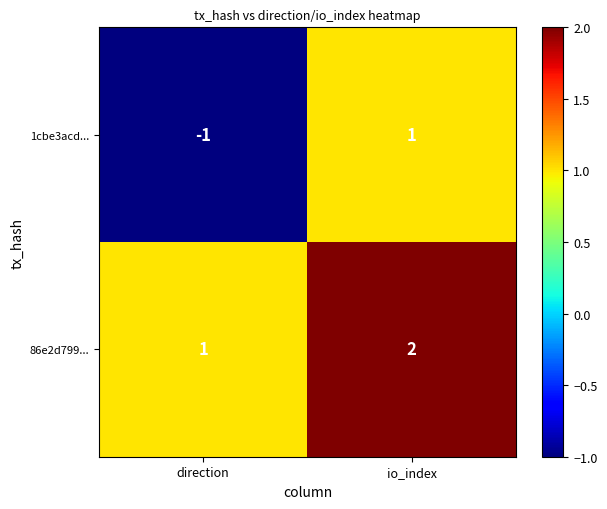

Which series has the largest range (max minus min)?

1cbe3acd...